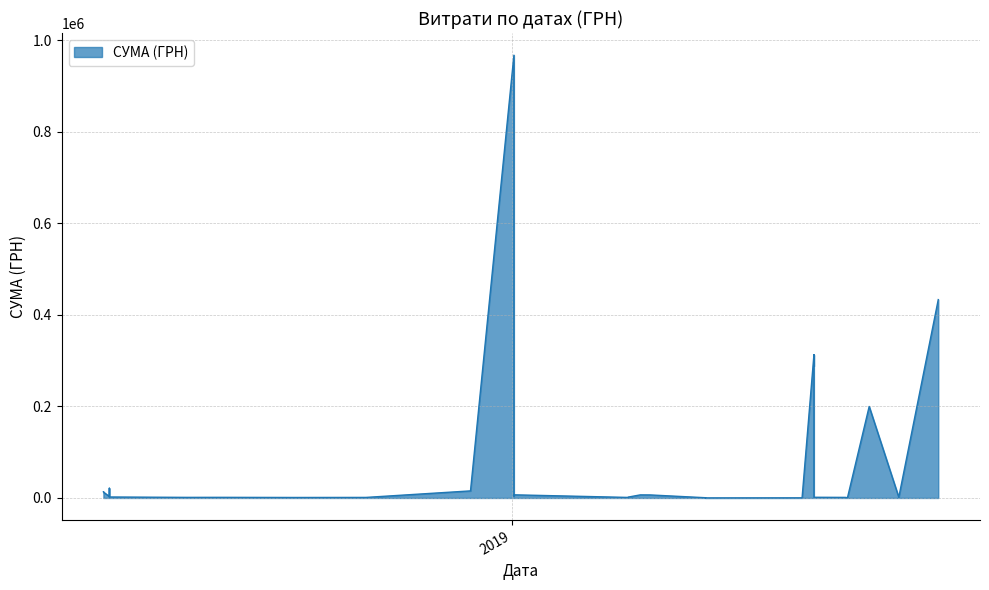

How many values exceed 1560?

19